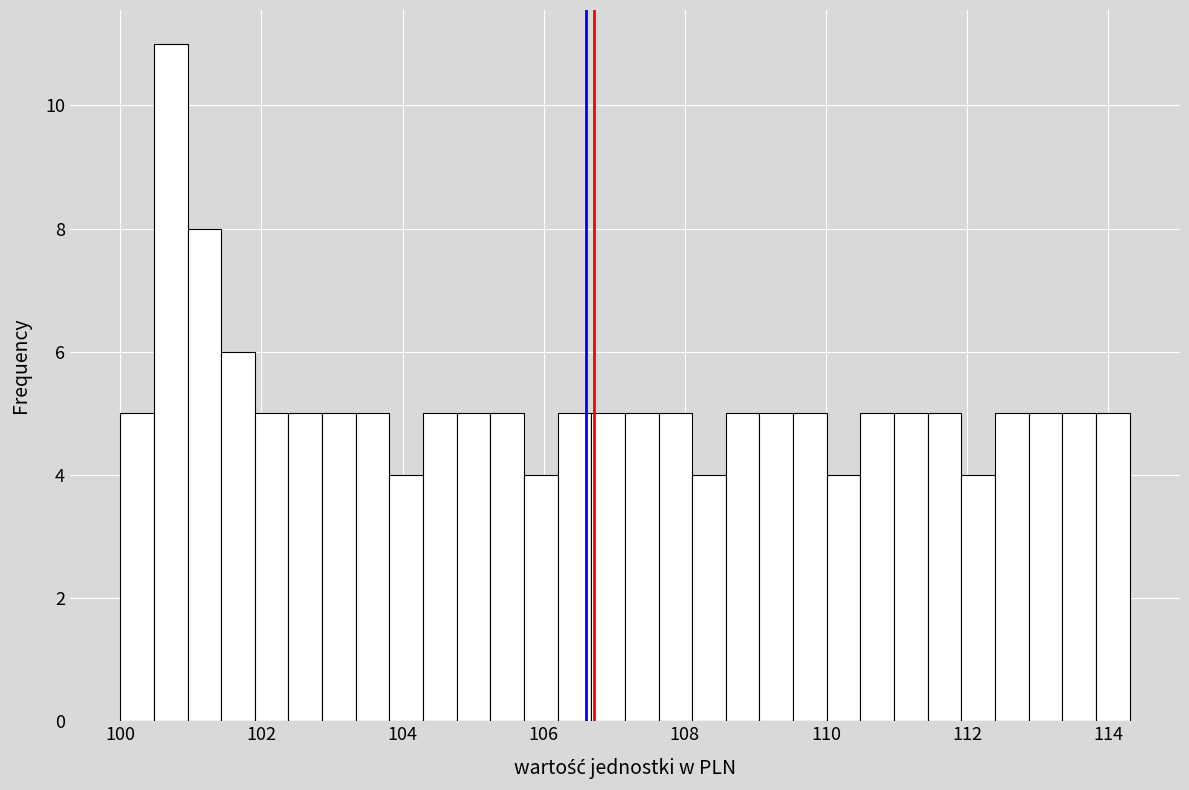

Around what value on the x-axis is the tallest bar? Give the approximate position of its centre, as read against the axis.

100.8